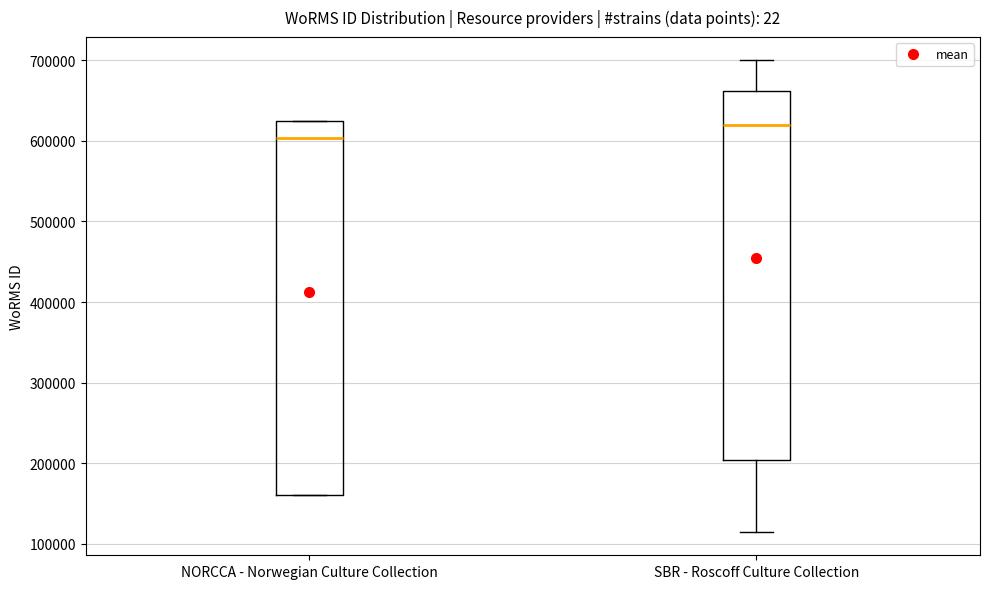

Reading left to right, transcribe this box plot: for each box, give where its median line is, the range the box spans, and where its two whiskers end, as read against the y-axis. The values are not printed on the chart, so give them approximately, as read against the axis.

NORCCA - Norwegian Culture Collection: median 600000, box 160000 to 620000, whiskers 160000 to 620000
SBR - Roscoff Culture Collection: median 620000, box 200000 to 660000, whiskers 120000 to 700000